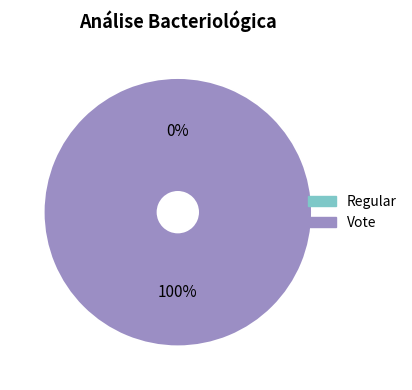

The Regular slice represents 9% of the pie. True or false?

False